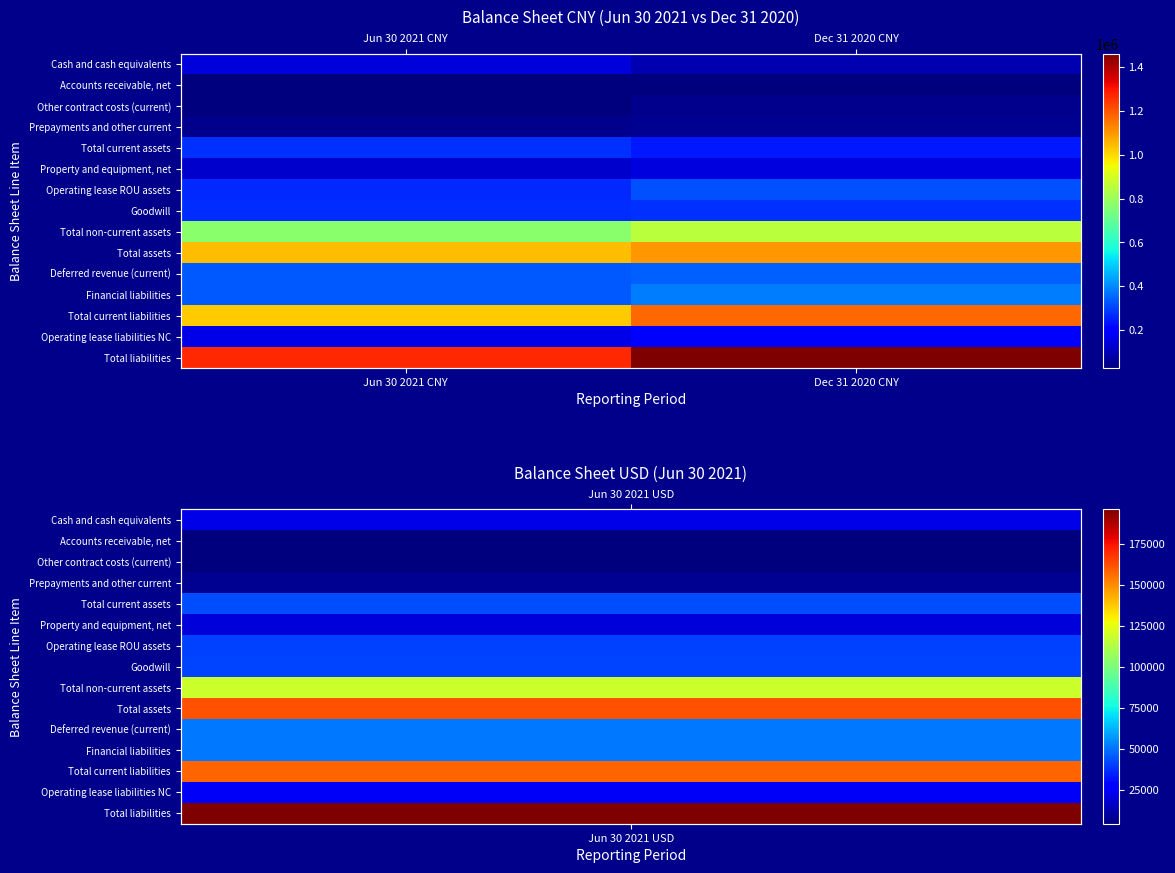

How many series are shown in this chart?

15